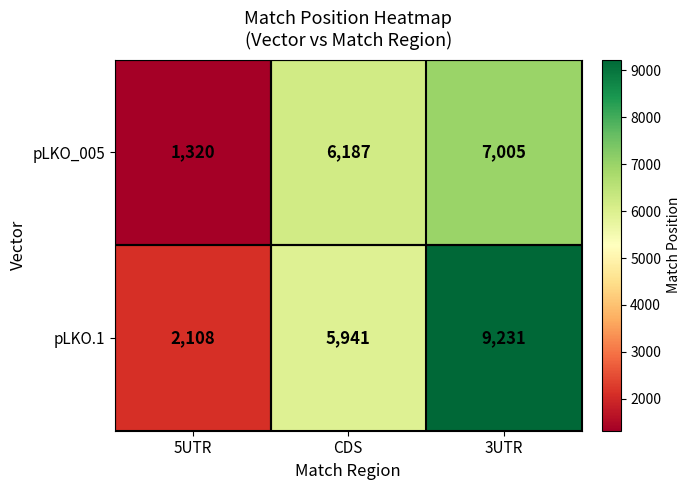

How many data points does each series have?

3